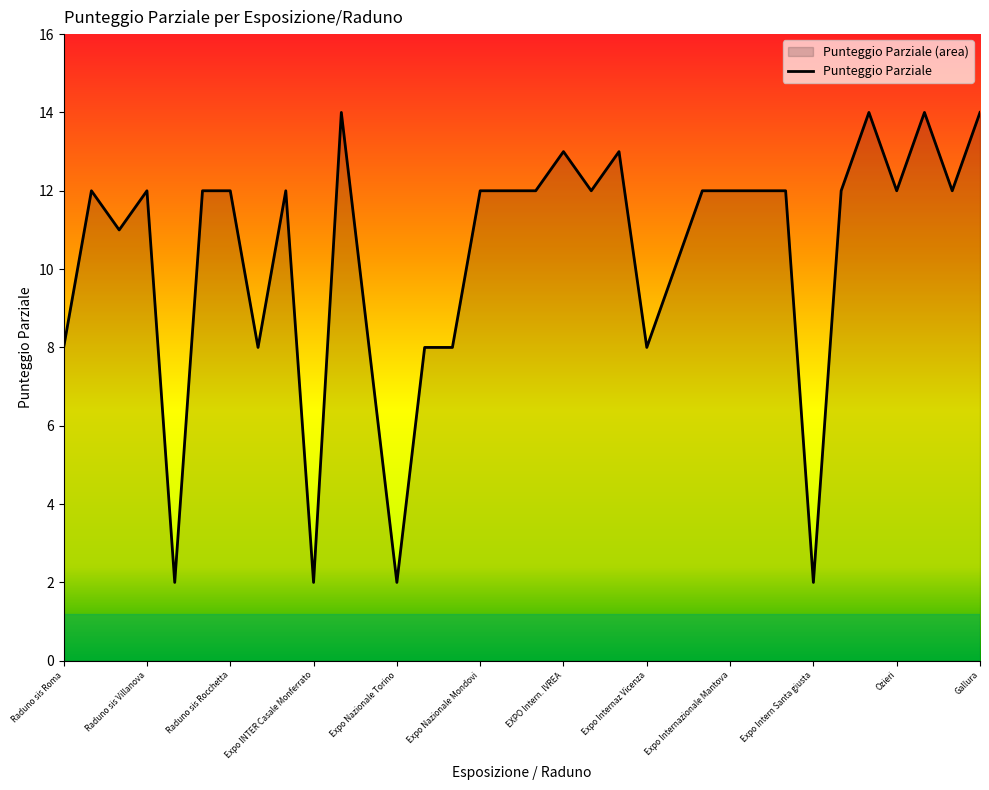

Approximately how many times larger is the value at Raduno sis Villanova compared to Cagliari?

0.9